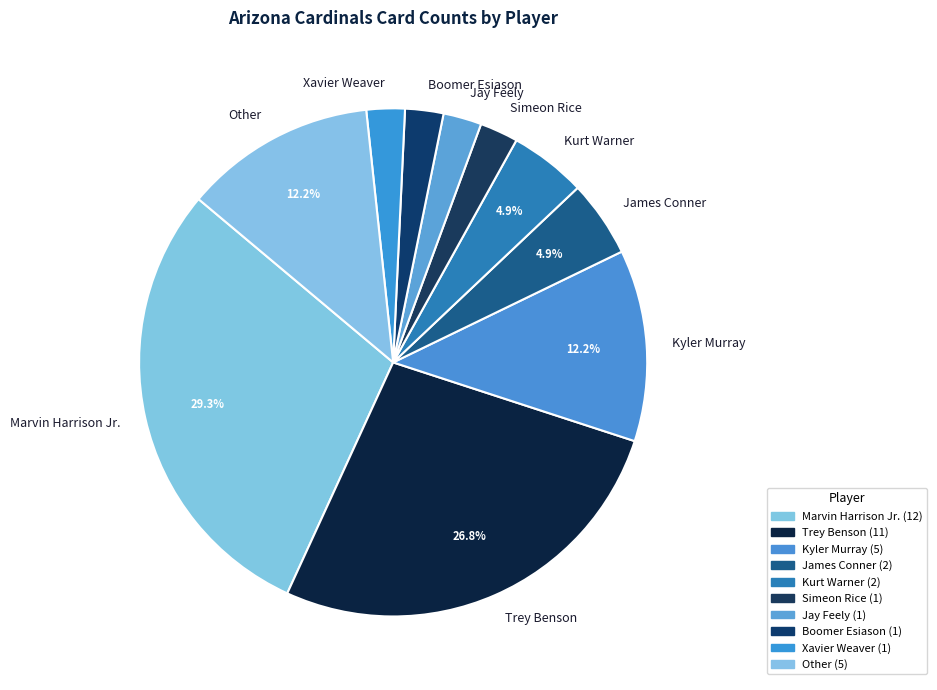

What is the ratio of the value at Jay Feely to the value at Kurt Warner?

0.5